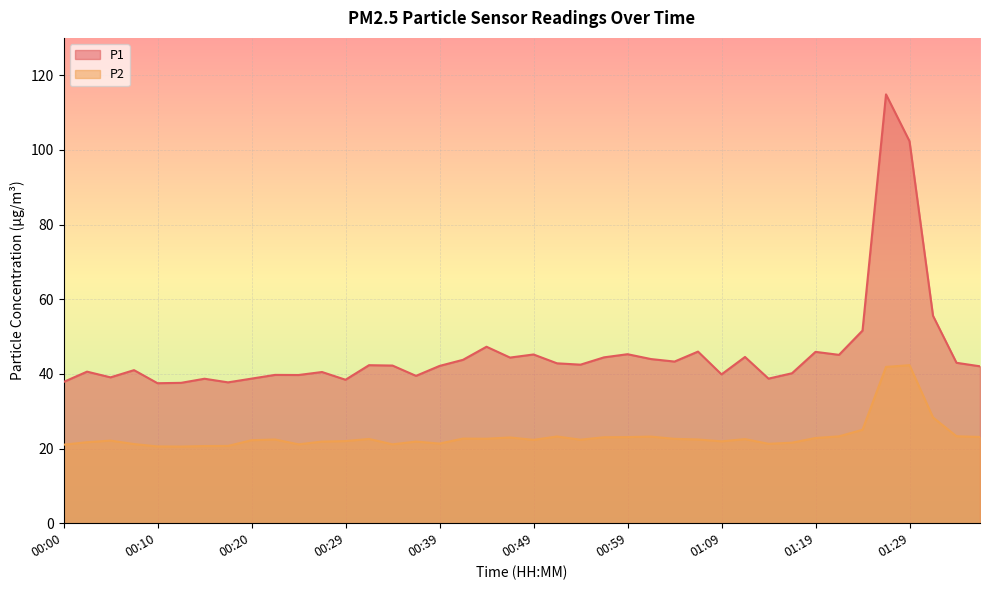

Where is P1 nearest to the value 76?

01:31